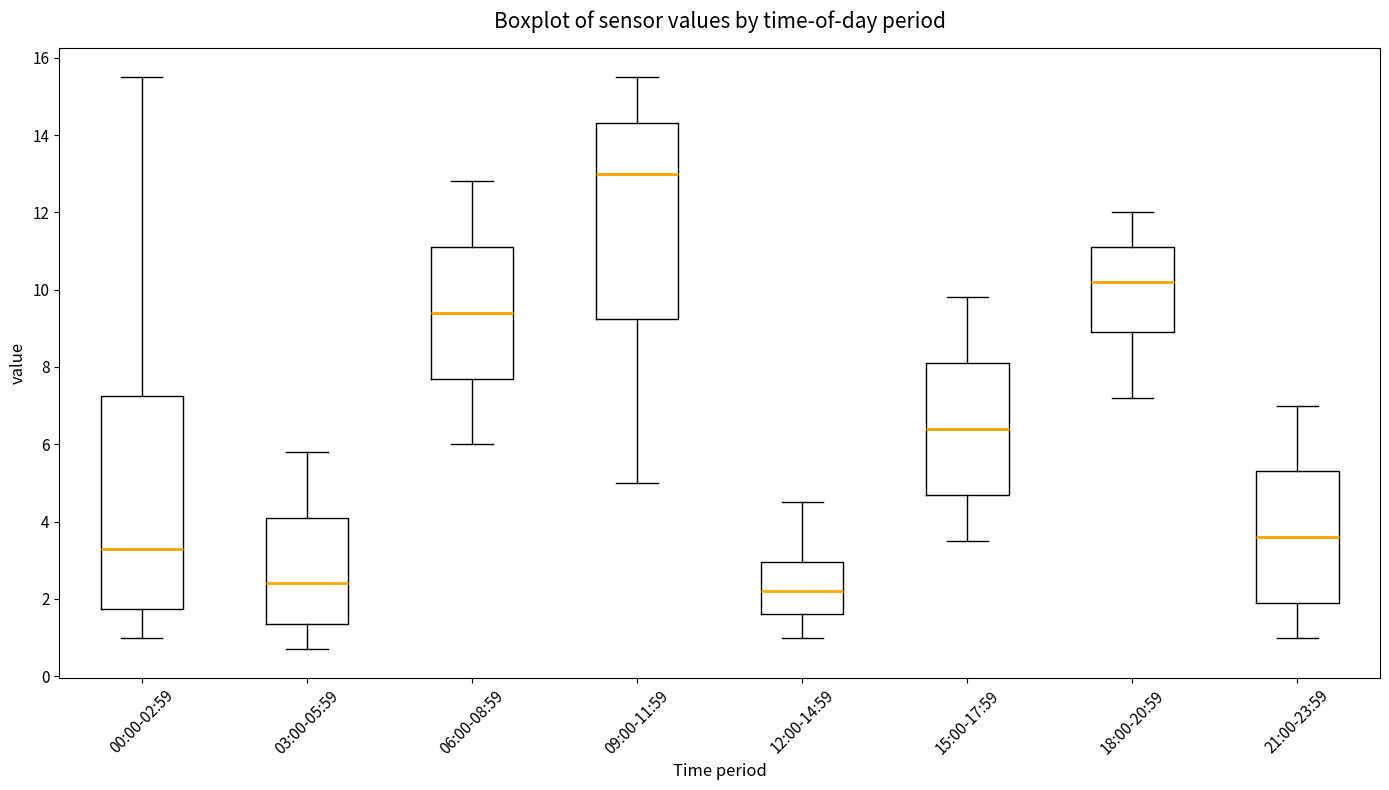

Reading left to right, transcribe this box plot: for each box, give where its median line is, the range the box spans, and where its two whiskers end, as read against the y-axis. The values are not printed on the chart, so give them approximately, as read against the axis.

00:00-02:59: median 3.4, box 1.8 to 7.2, whiskers 1.0 to 15.6
03:00-05:59: median 2.4, box 1.4 to 4.2, whiskers 0.8 to 5.8
06:00-08:59: median 9.4, box 7.8 to 11.2, whiskers 6.0 to 12.8
09:00-11:59: median 13.0, box 9.2 to 14.4, whiskers 5.0 to 15.6
12:00-14:59: median 2.2, box 1.6 to 3.0, whiskers 1.0 to 4.6
15:00-17:59: median 6.4, box 4.8 to 8.2, whiskers 3.6 to 9.8
18:00-20:59: median 10.2, box 9.0 to 11.2, whiskers 7.2 to 12.0
21:00-23:59: median 3.6, box 2.0 to 5.4, whiskers 1.0 to 7.0